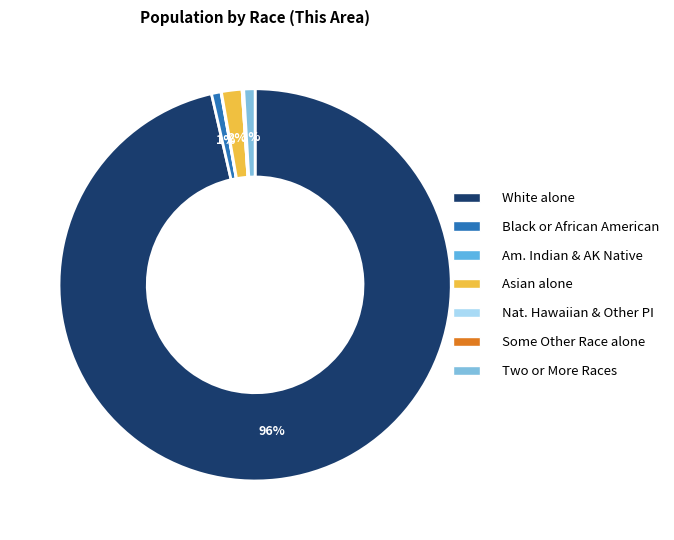

Count the number of slices in the pie.

7